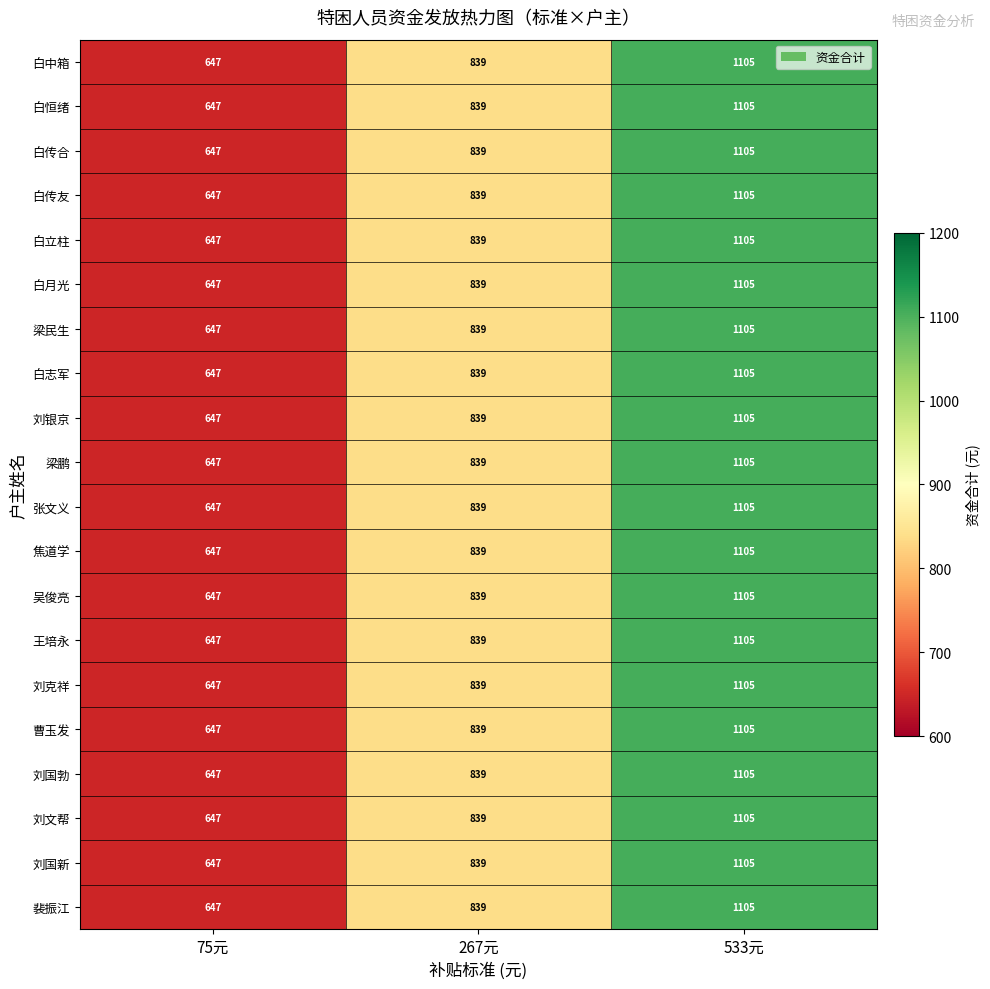

At which category is the sum across all series the highest?

533元